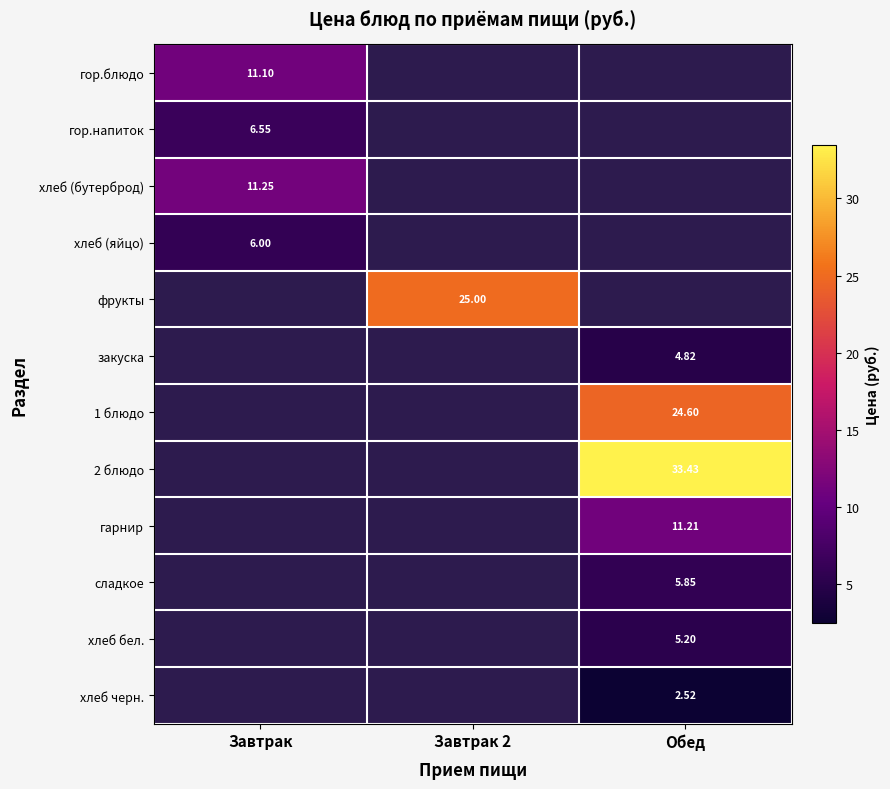

At which label is хлеб (яйцо) closest to 6?

Завтрак